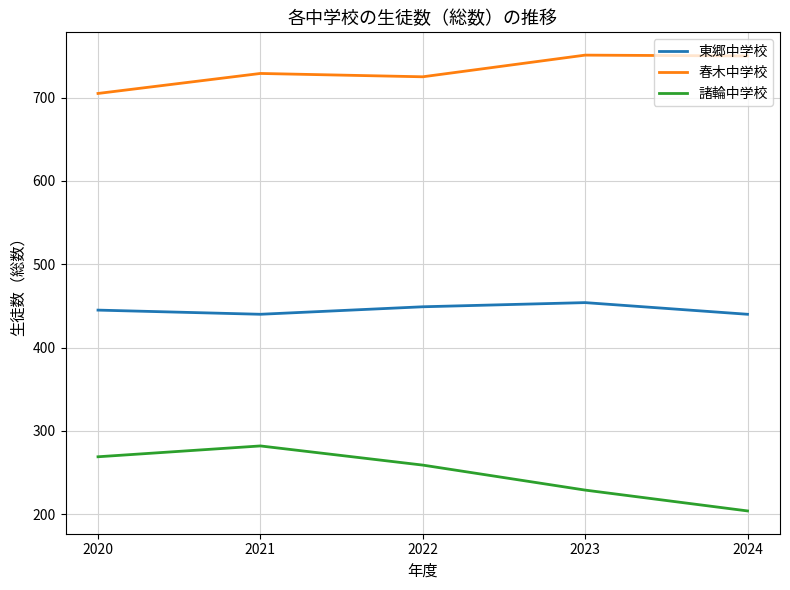

Is it true that 東郷中学校 equals 440 at 2021?

True